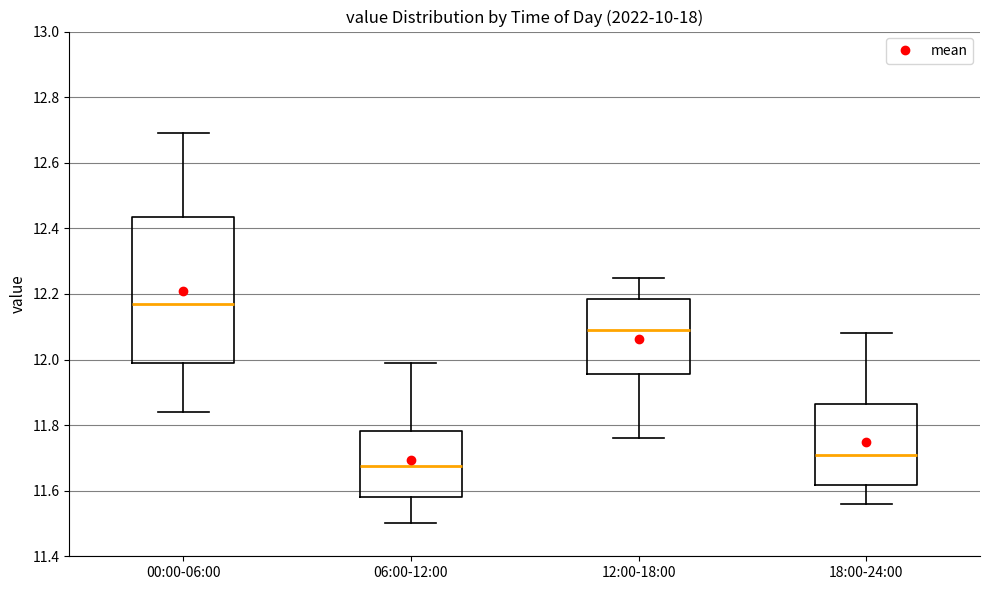

Which box's median line is the lowest?

06:00-12:00